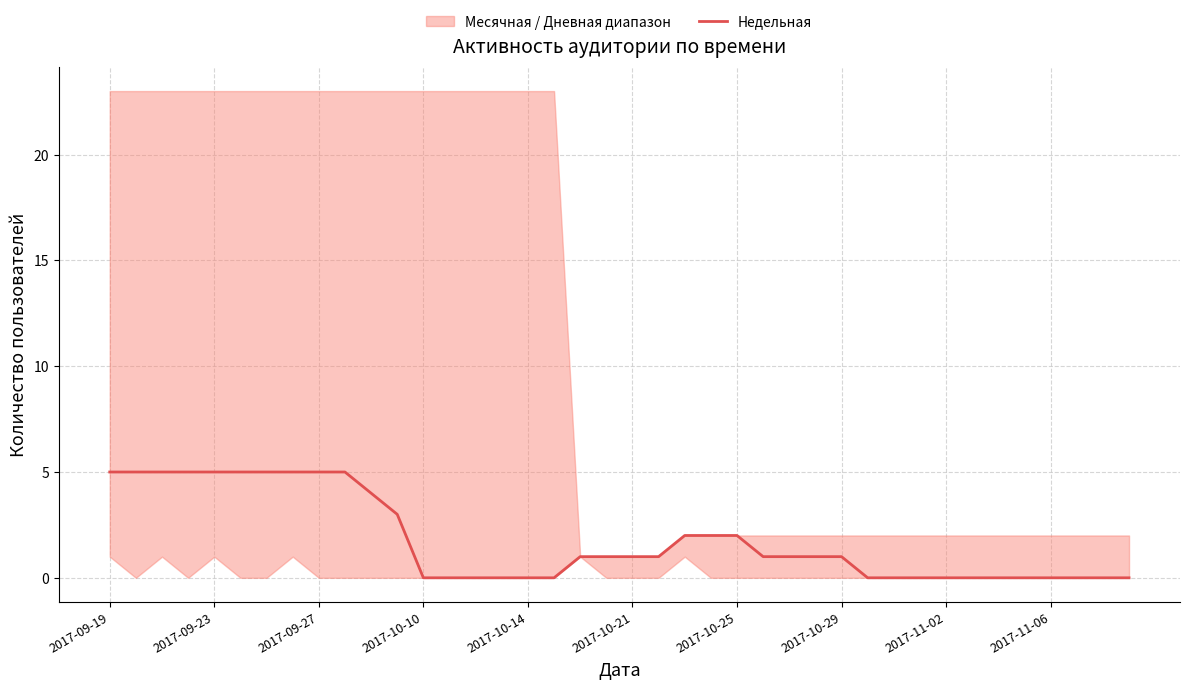

True or false: the data shows -2 at 35.

False